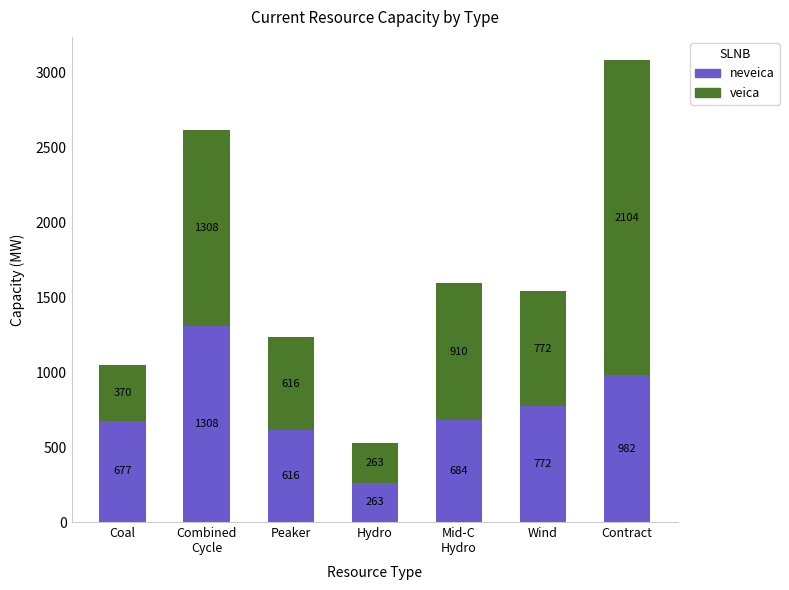

At which category is the sum across all series the highest?

Contract